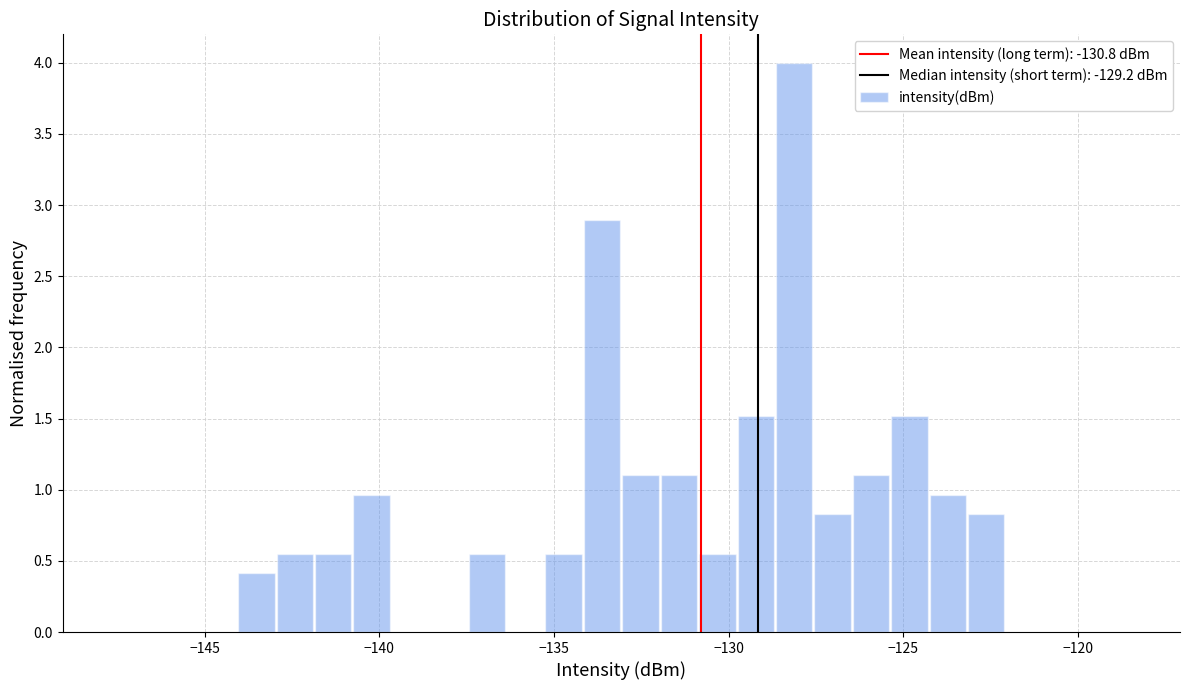

Read against the x-axis, roughly where is the centre of the tallest bar?

-128.0